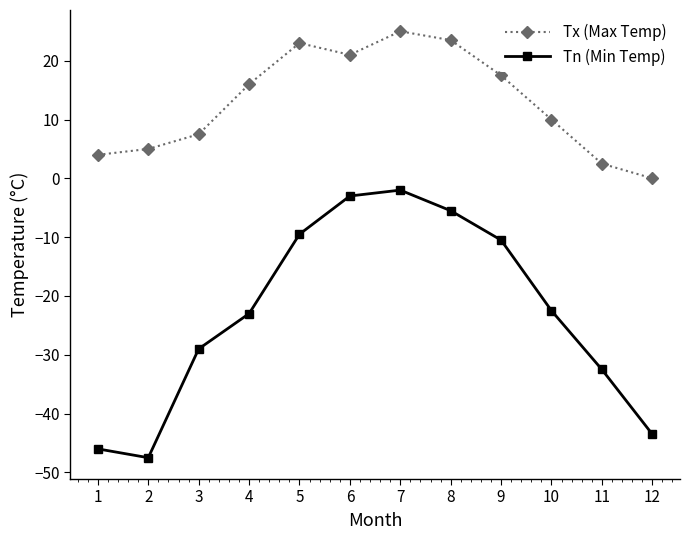

Reading left to right, transcribe all the data shown in this chart.

Tx (Max Temp): 1=4.0	2=5.0	3=7.5	4=16.0	5=23.0	6=21.0	7=25.0	8=23.5	9=17.5	10=10.0	11=2.5	12=0.0
Tn (Min Temp): 1=-46.0	2=-47.5	3=-29.0	4=-23.0	5=-9.5	6=-3.0	7=-2.0	8=-5.5	9=-10.5	10=-22.5	11=-32.5	12=-43.5